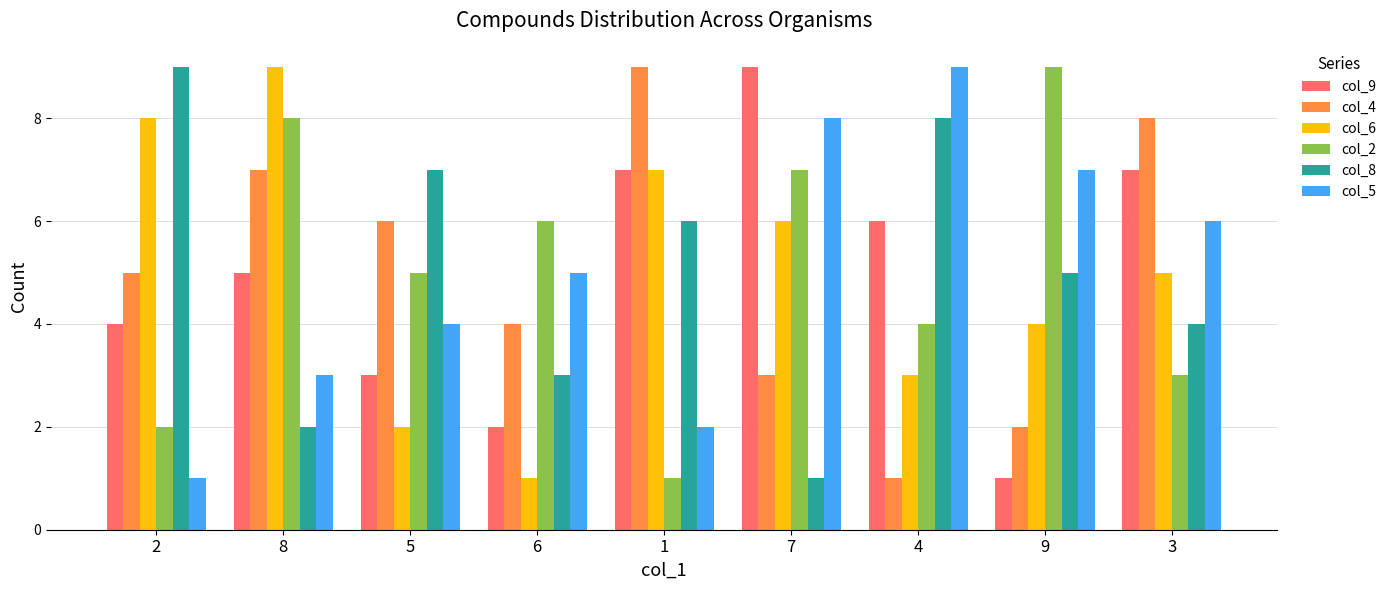

How many data points does each series have?

9